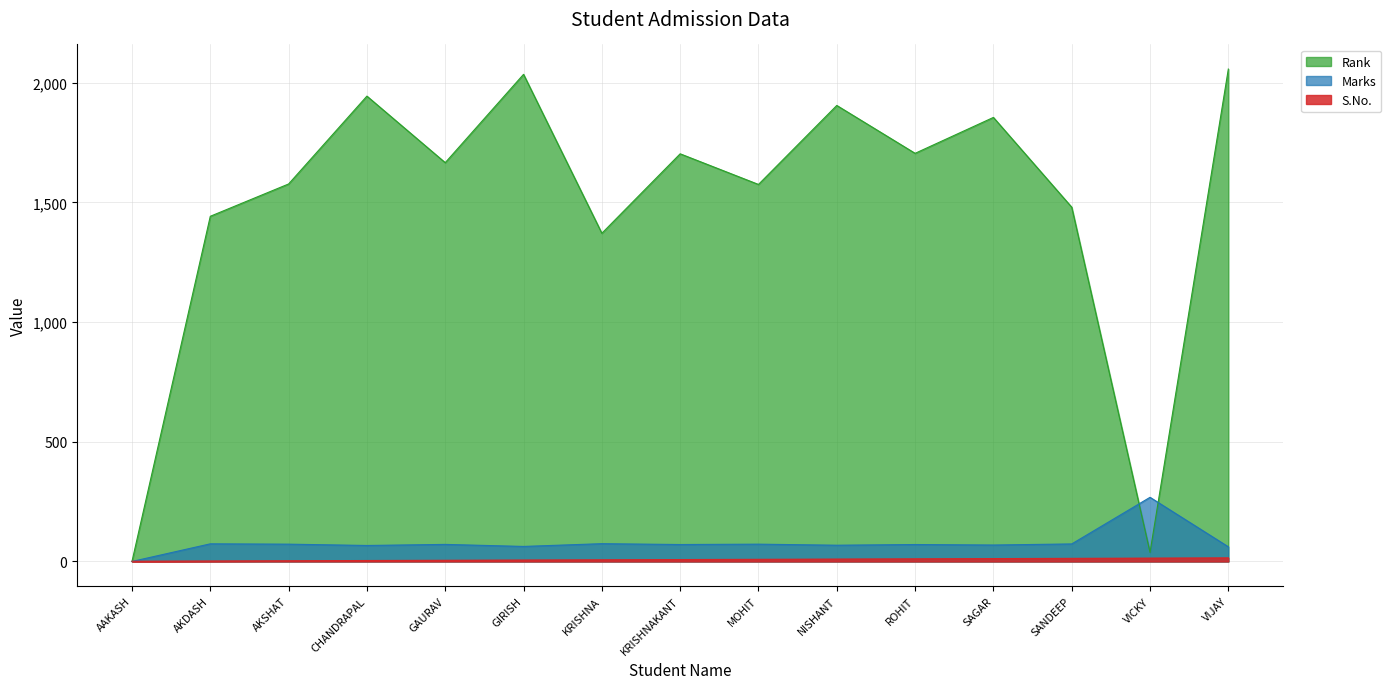

Reading left to right, transcribe all the data shown in this chart.

S.No. (Rank): 0.0	1442.0	1577.0	1944.0	1666.0	2035.0	1371.0	1703.0	1575.0	1905.0	1705.0	1855.0	1480.0	38.0	2057.0
Marks: 0.0	73.7	72.3	66.8	71.3	62.8	74.3	70.8	72.3	67.9	70.8	68.7	73.2	268.0	61.3
S.No. (Count): 1.0	2.0	3.0	4.0	5.0	6.0	7.0	8.0	9.0	10.0	11.0	12.0	13.0	14.0	15.0